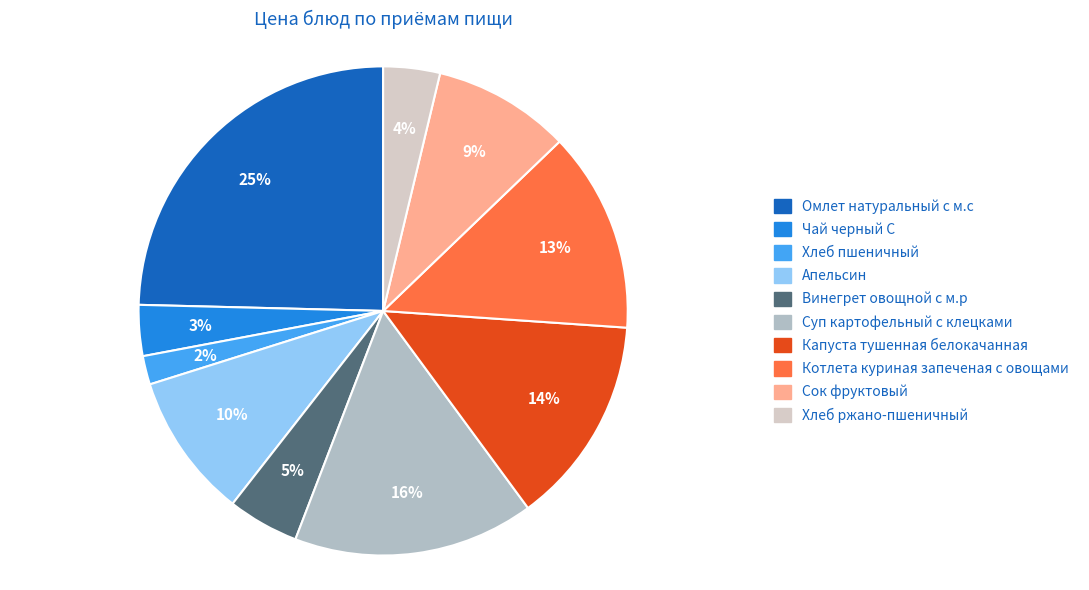

True or false: Хлеб пшеничный accounts for 17% of the total.

False